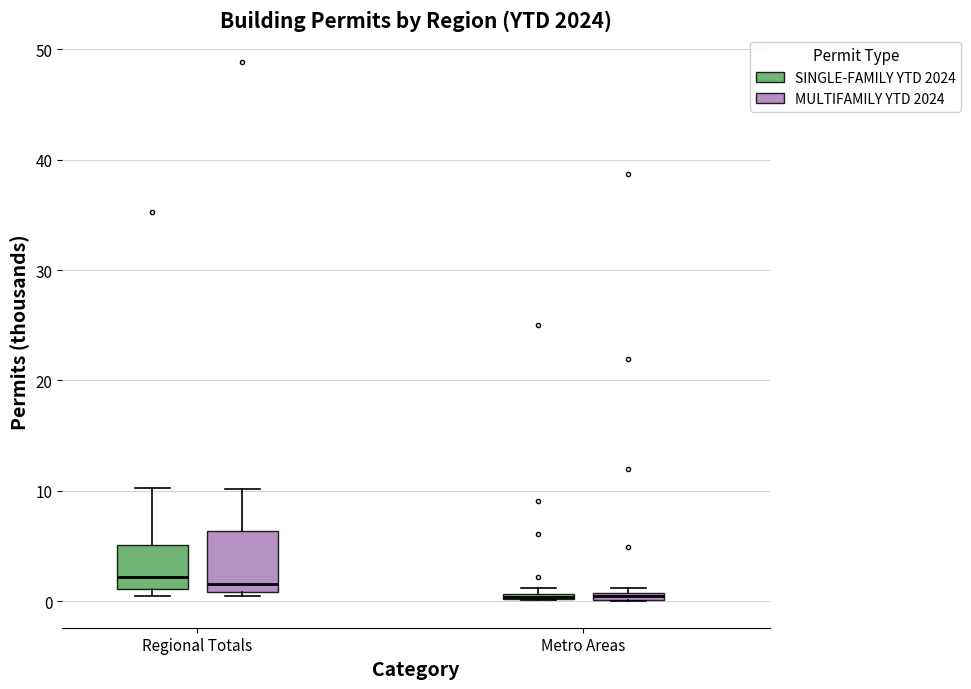

Where is the upper edge of the box for Metro Areas (SINGLE-FAMILY YTD 2024) on the y-axis? The values are not printed on the chart, so give them approximately, as read against the axis.

1